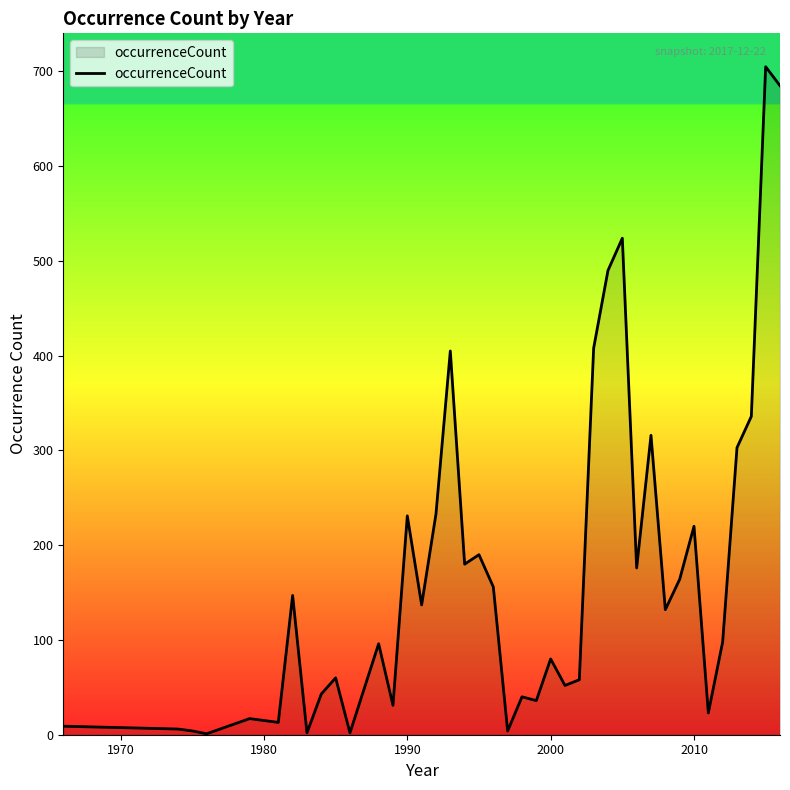

How many series are shown in this chart?

1